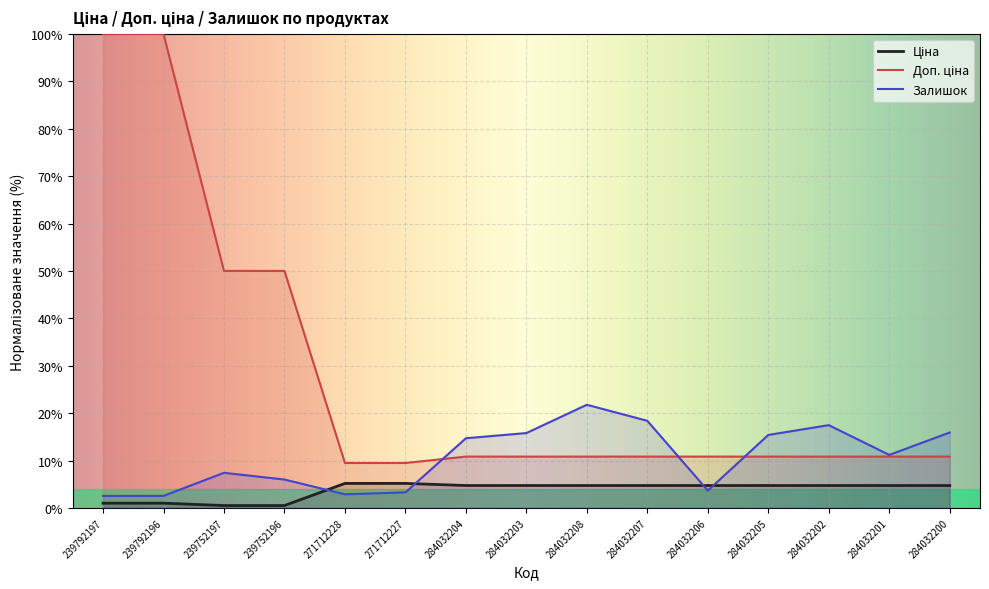

What position from the right is 284032208?

7